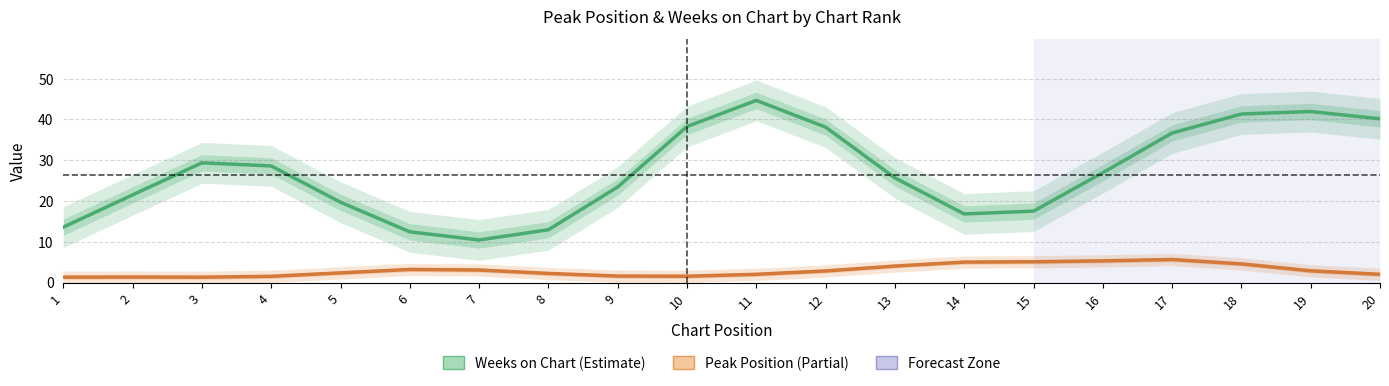

Which series changed the most between 1 and 2?

Weeks on Chart